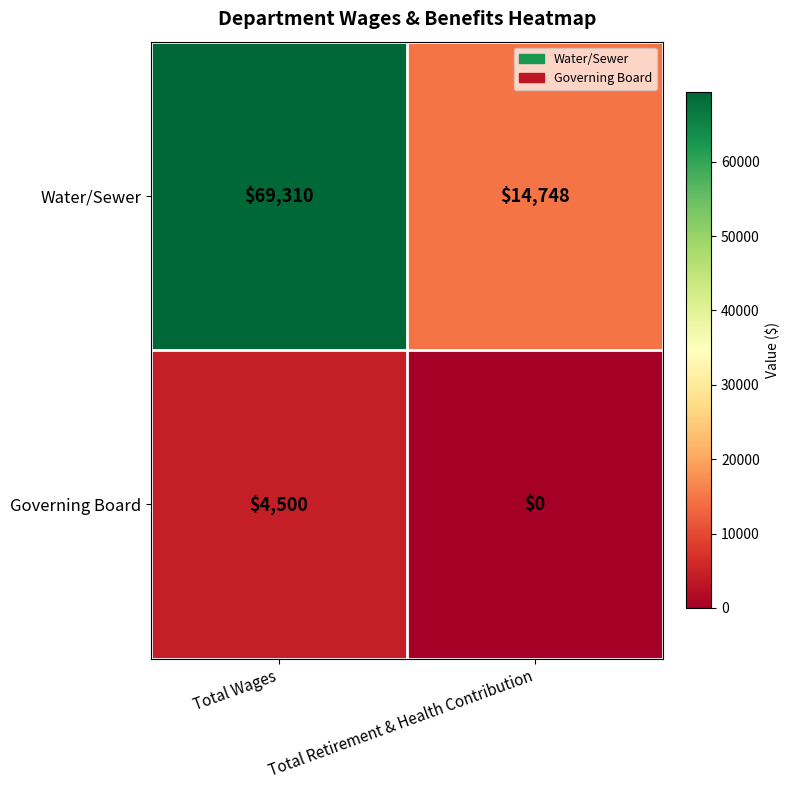

Rank the series by their maximum value, from highest to lowest.

Water/Sewer, Governing Board